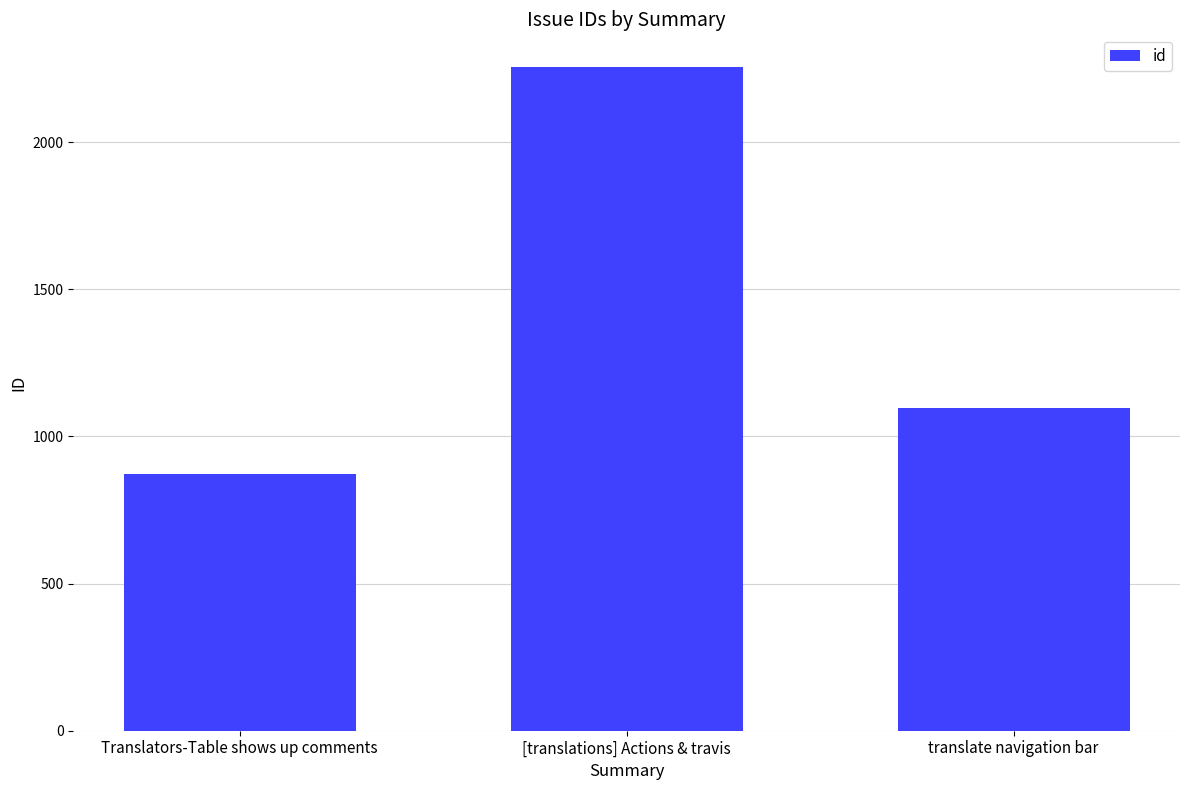

What is the label of the 2nd bar from the right?

[translations] Actions & travis